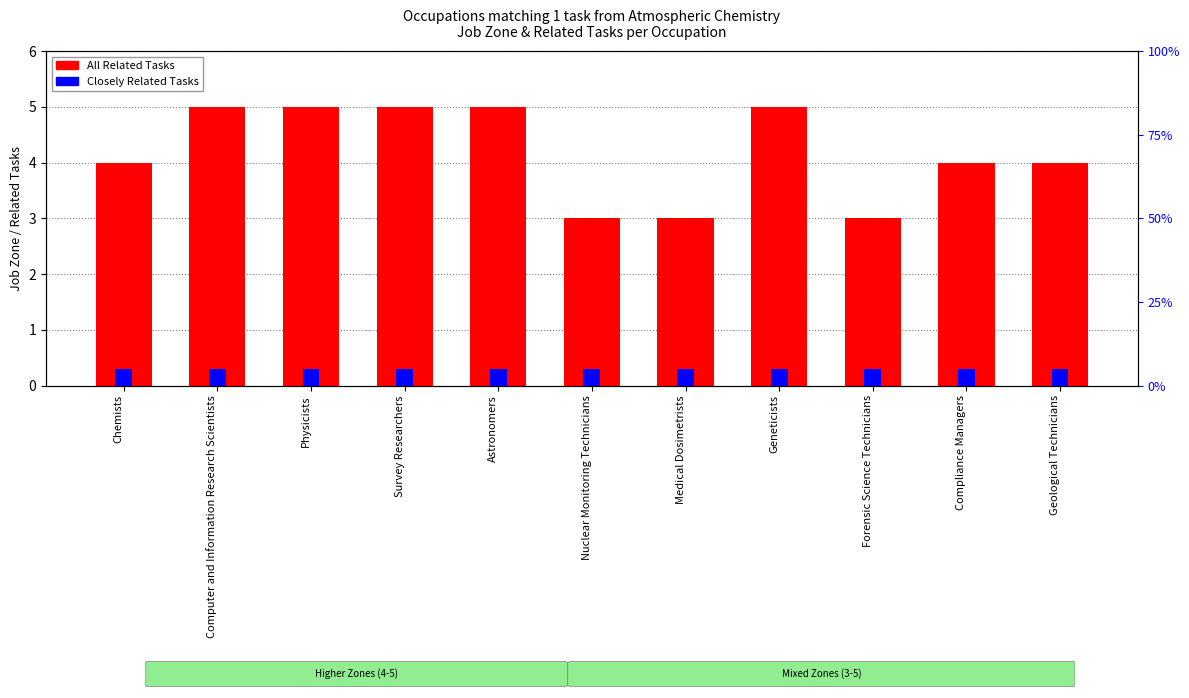

At which label does Closely Related Tasks reach its minimum?

Chemists